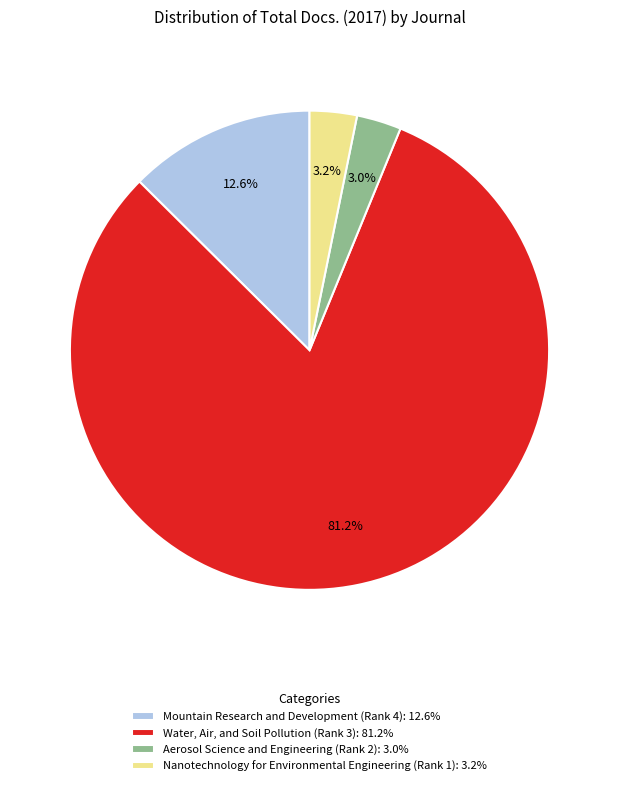

Which has a higher value, Mountain Research and Development (Rank 4) or Nanotechnology for Environmental Engineering (Rank 1)?

Mountain Research and Development (Rank 4)